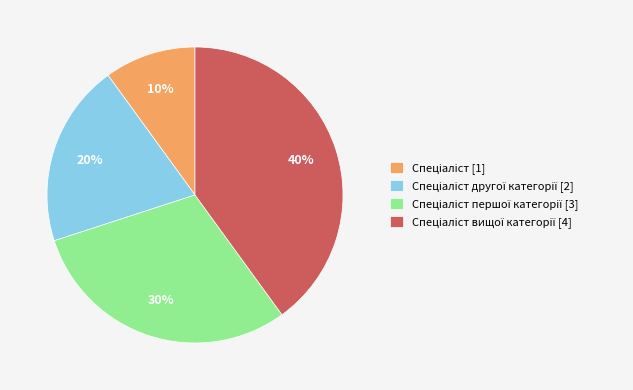

How many segments does this pie chart have?

4